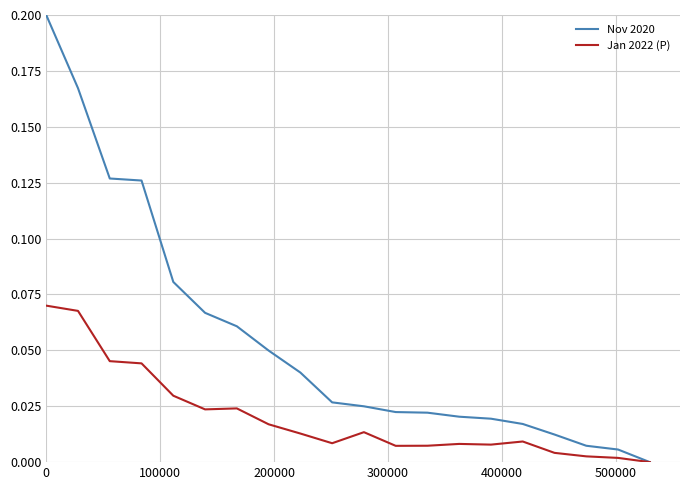

Which series has the largest total across all categories?

Nov 2020